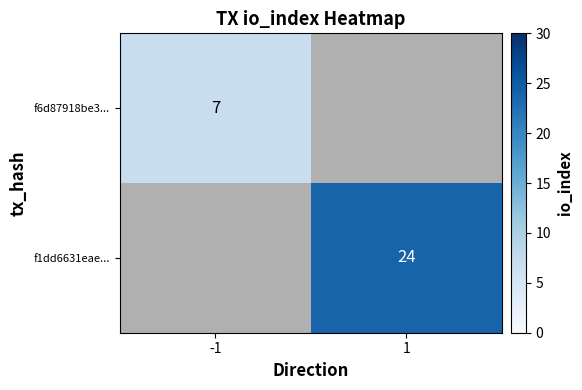

At how many categories does at least one series exceed 7?

1